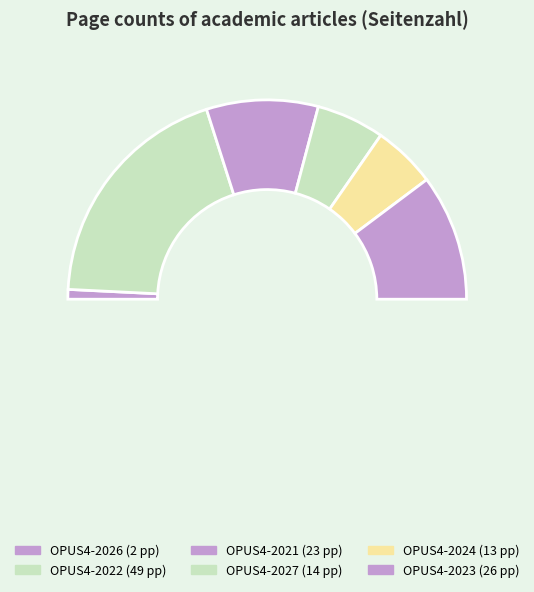

Between OPUS4-2024 and OPUS4-2022, which is larger?

OPUS4-2022